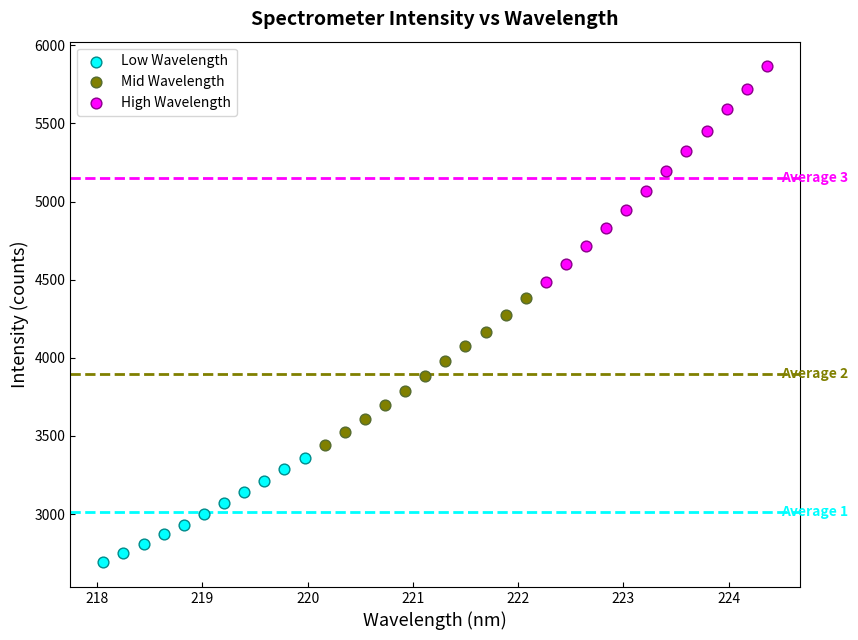

Which series has the widest spread of Y values?

High Wavelength